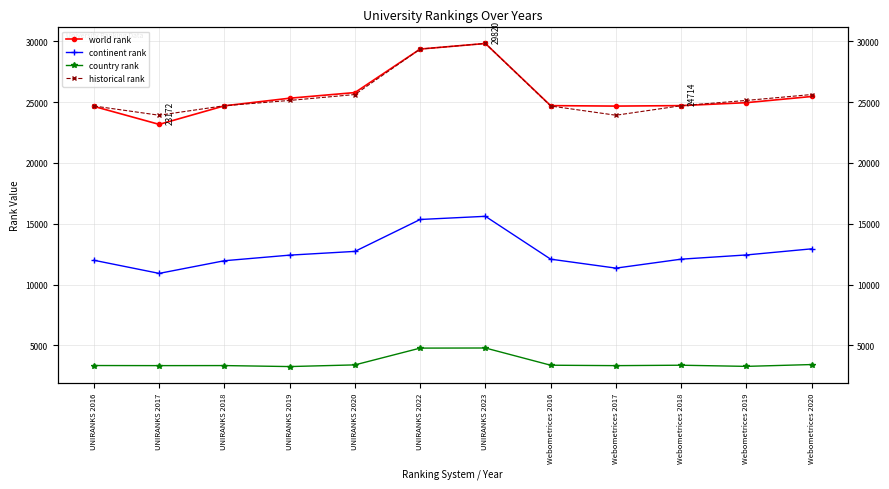

What is the difference between the highest and lowest values at UNIRANKS 2023?

25027.0